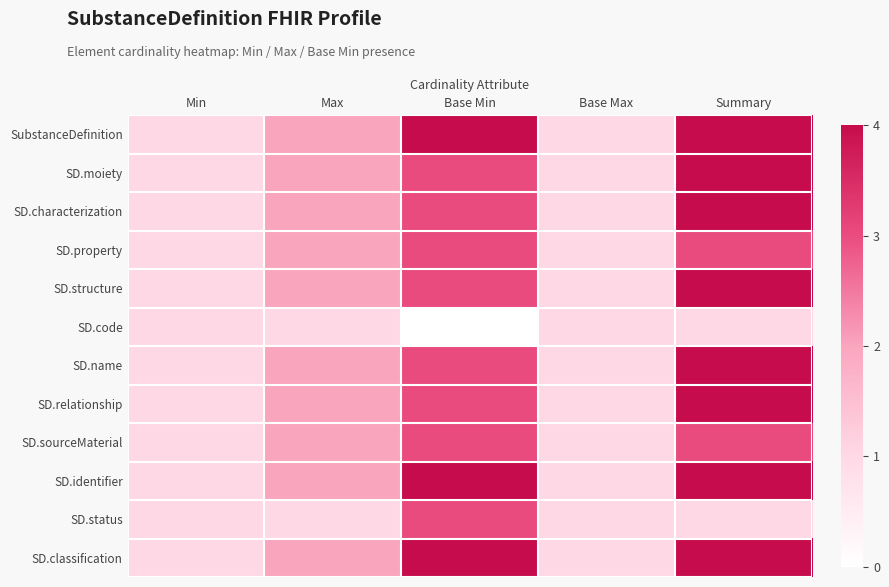

At which category does the chart reach its peak across all series?

Base Min